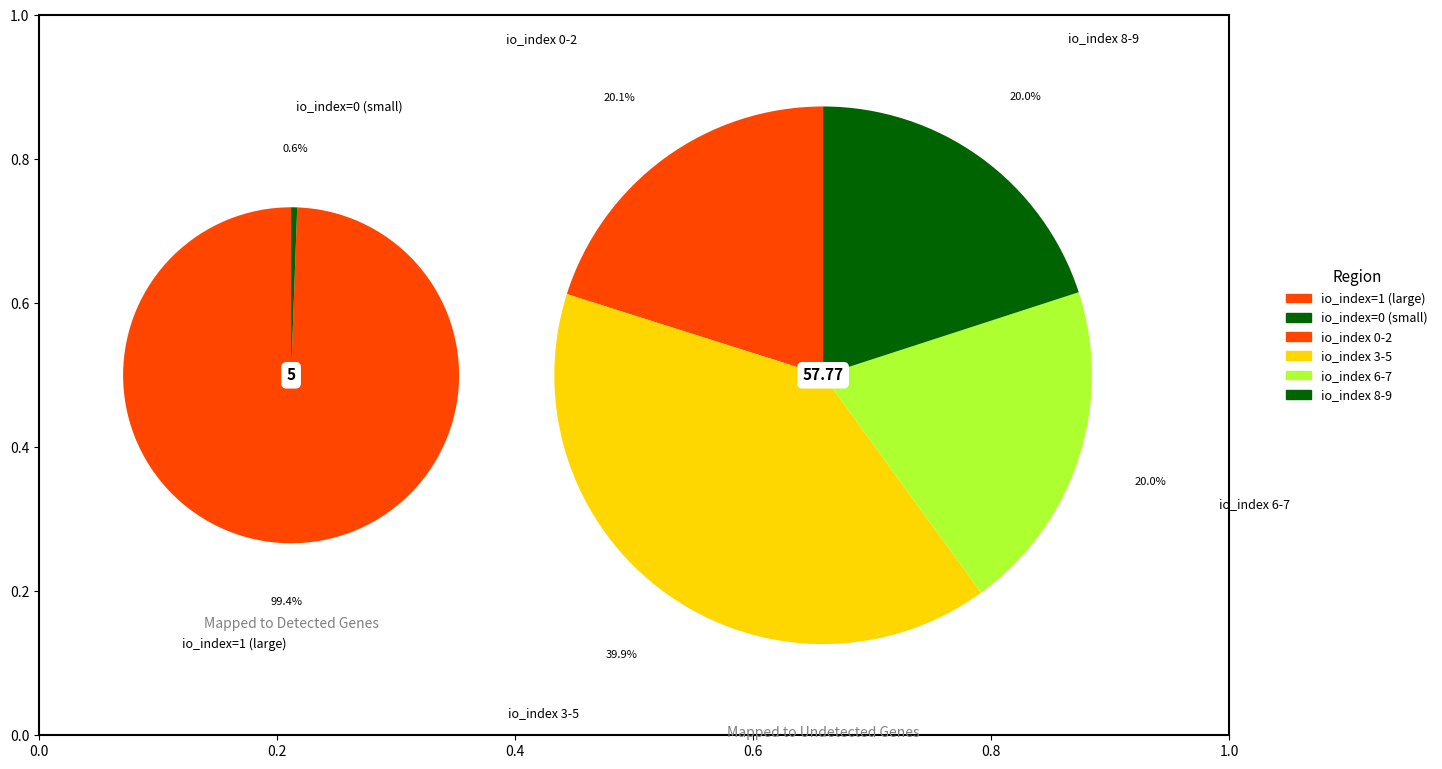

To the nearest percent, what is the combined percentage of 7 and 0?

20%